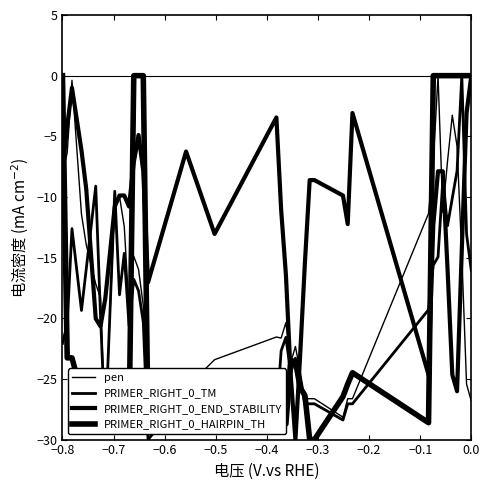

Does the chart display data point markers on the line(s)?

No